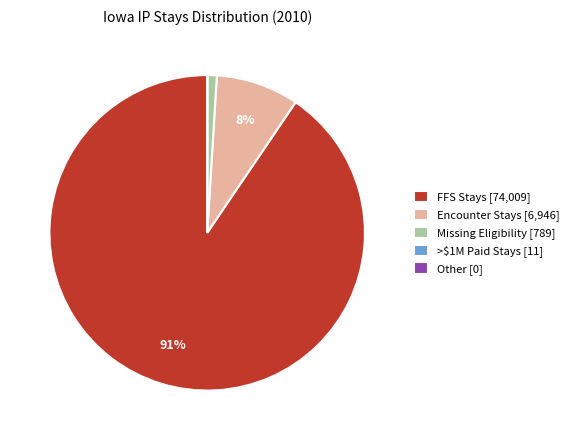

To the nearest percent, what portion does Encounter Stays [6,946] represent?

8%